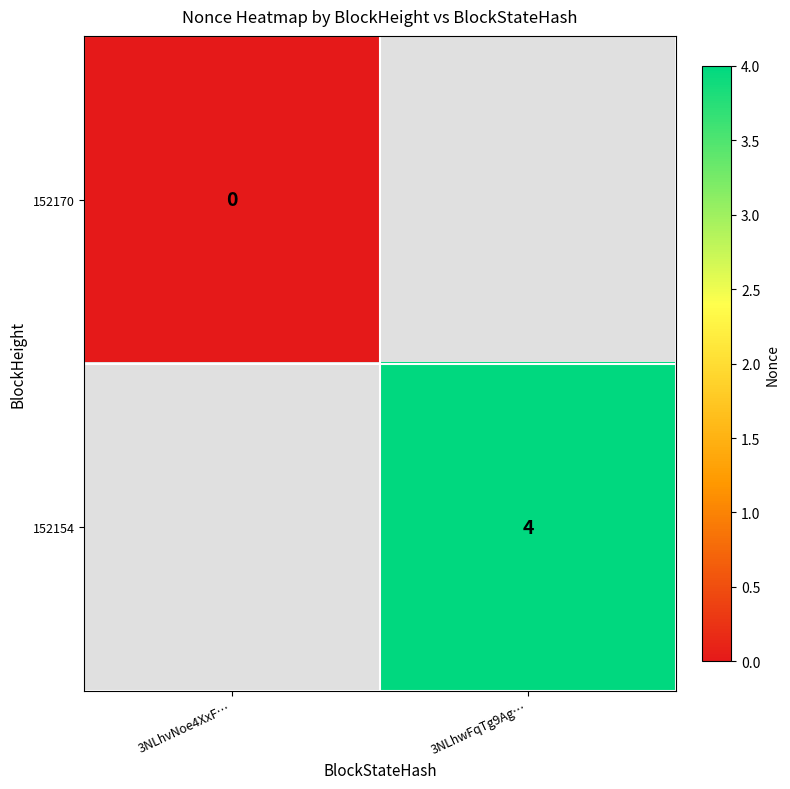

Is the value of 152170 at 3NLhvNoe4XxF… greater than the value of 152154 at 3NLhwFqTg9Ag…?

No